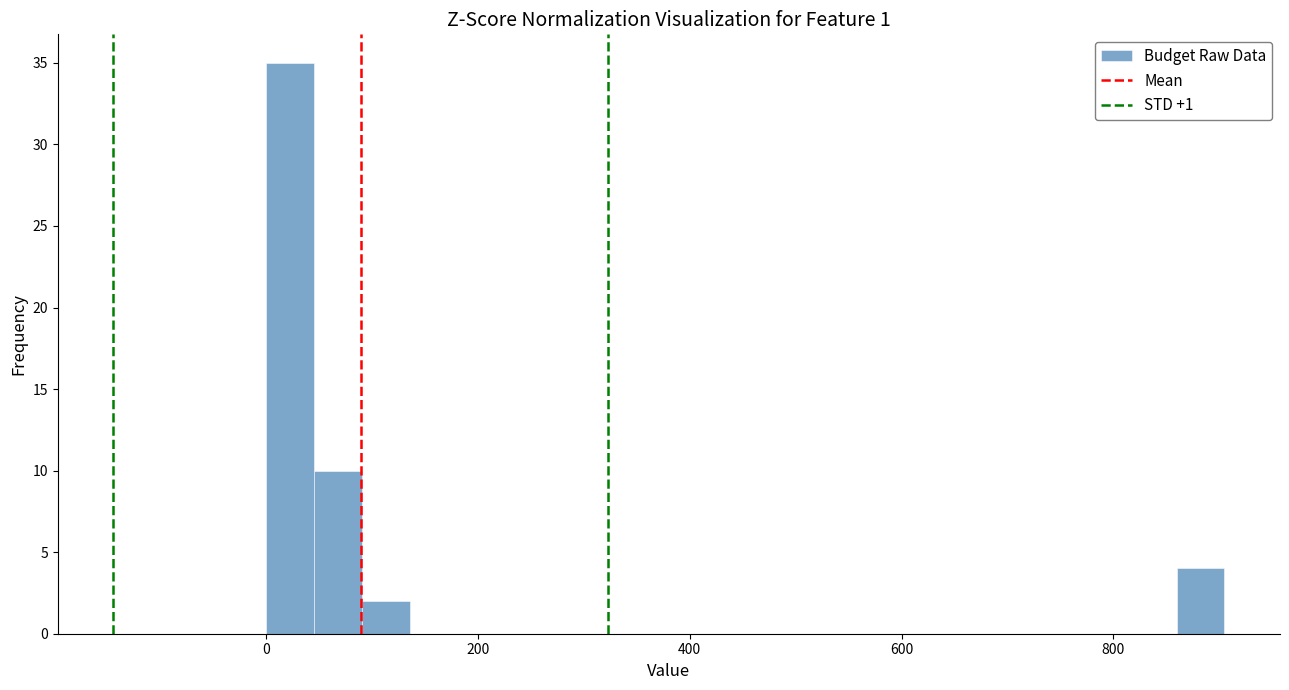

Around what value on the x-axis is the tallest bar? Give the approximate position of its centre, as read against the axis.

20